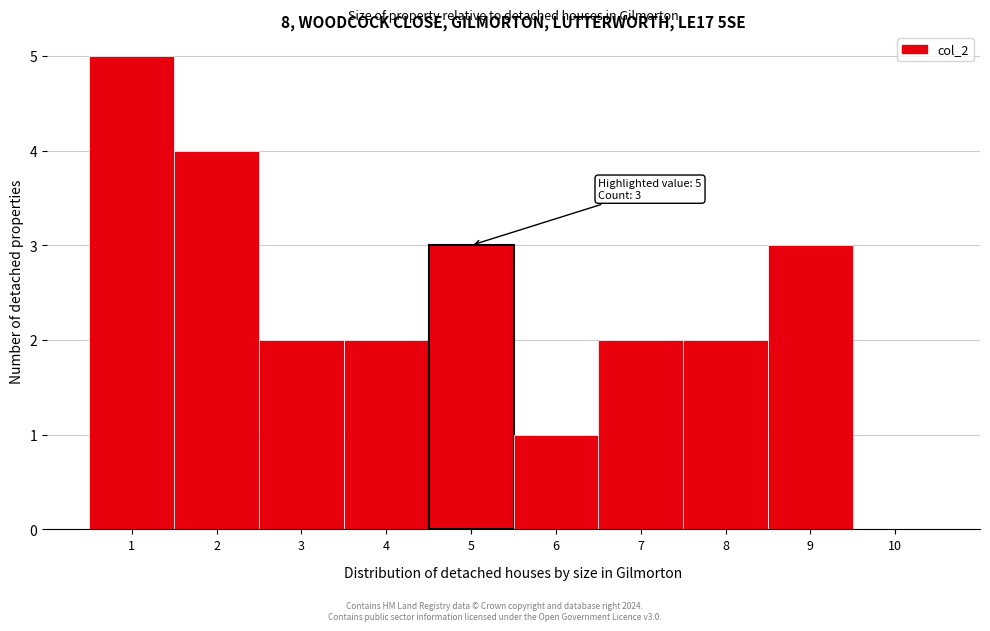

Which range on the x-axis has the tallest bar?

0.5 to 1.5